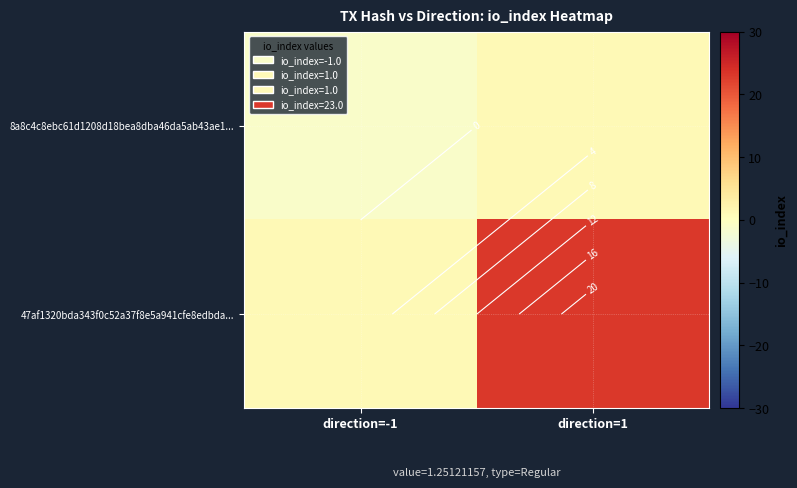

Which category has the lowest value across all series?

direction=-1